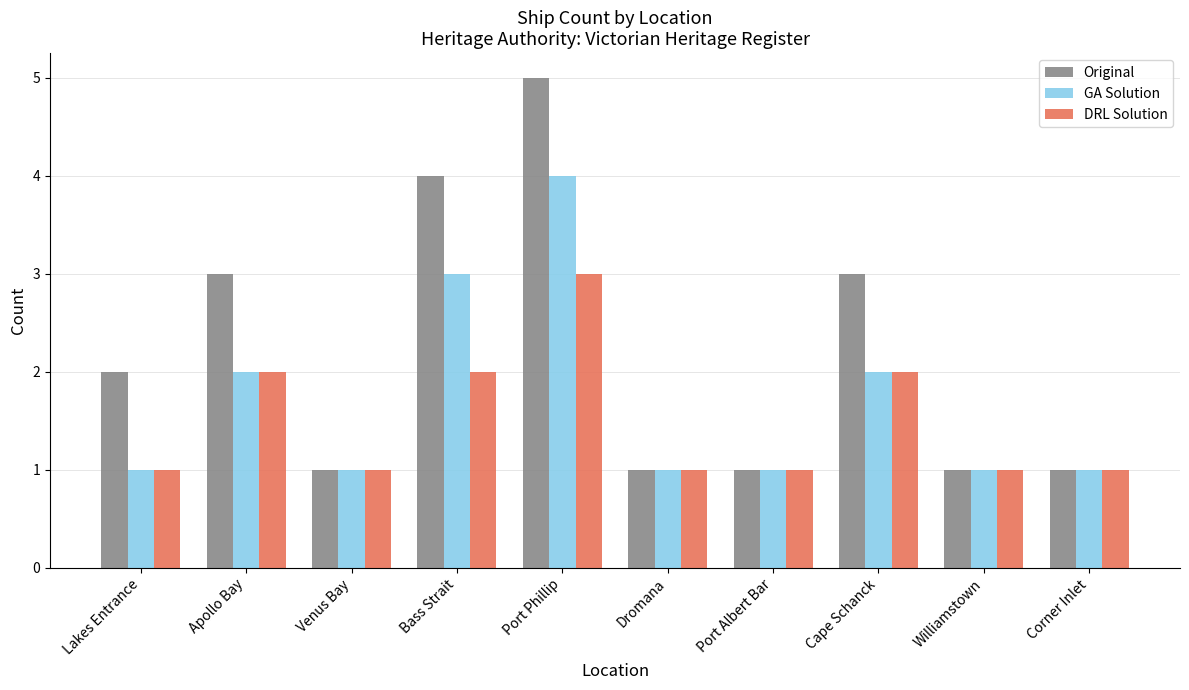

What position from the left is Lakes Entrance?

1